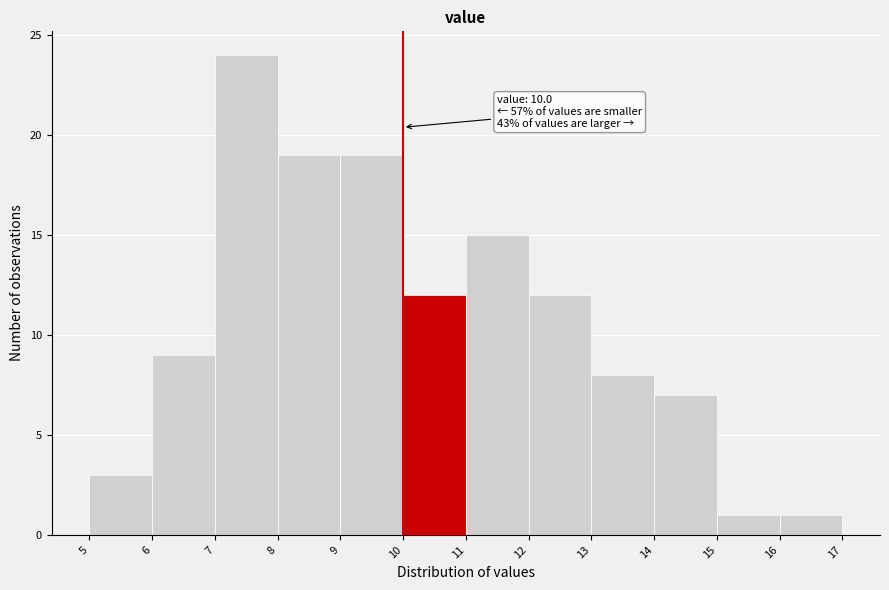

Which range on the x-axis has the tallest bar?

7 to 8